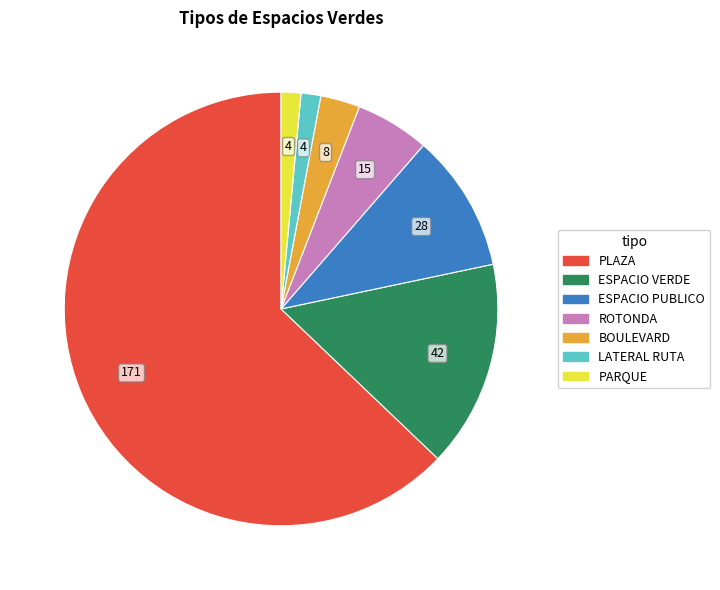

The ESPACIO VERDE slice represents 28% of the pie. True or false?

False